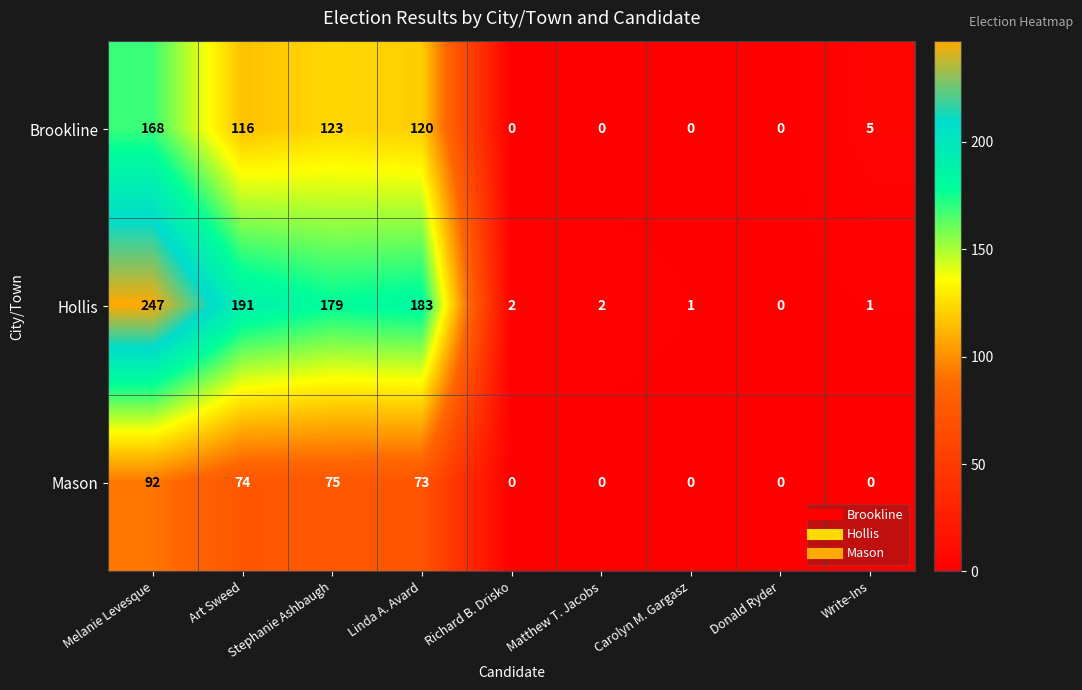

What is the spread (max minus min) of values at Write-Ins?

5